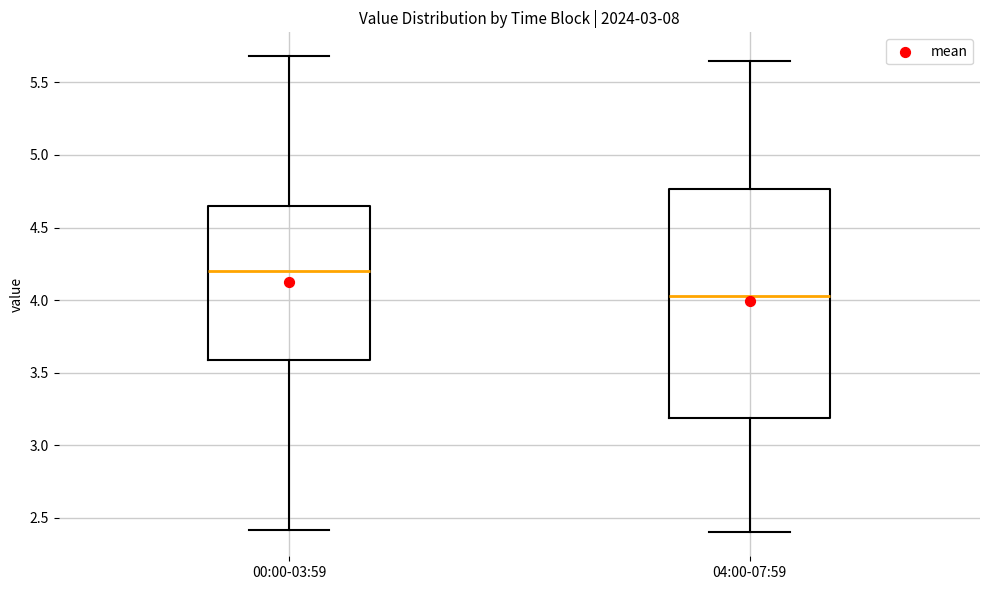

Comparing the boxes themselves (not the whiskers), which one is the tallest?

04:00-07:59